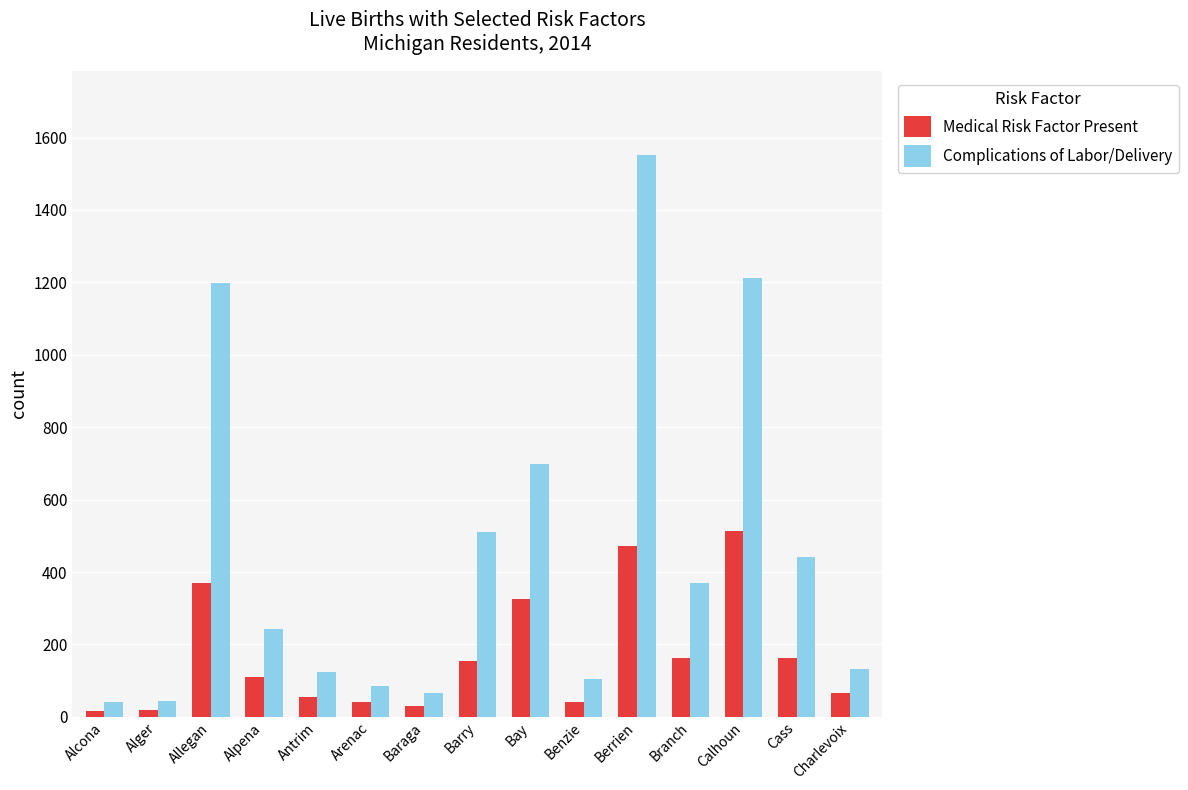

What is the difference between the Complications of Labor/Delivery values at Allegan and Bay?

500